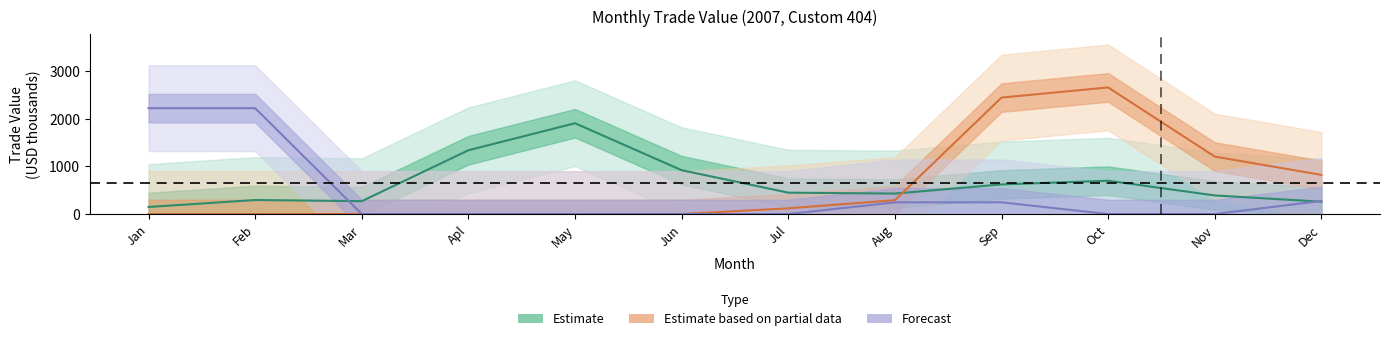

Reading left to right, extract all data points from this chart.

Estimate: 148.5	294.5	270.5	1339.0	1906.0	920.0	449.0	429.5	621.5	699.5	390.5	259.5
Estimate based on partial data: 0.0	0.0	0.0	0.0	0.0	0.0	120.0	291.0	2444.0	2657.5	1206.5	822.0
Forecast: 2221.5	2221.5	0.0	0.0	0.0	0.0	0.0	246.0	246.0	0.0	0.0	274.5